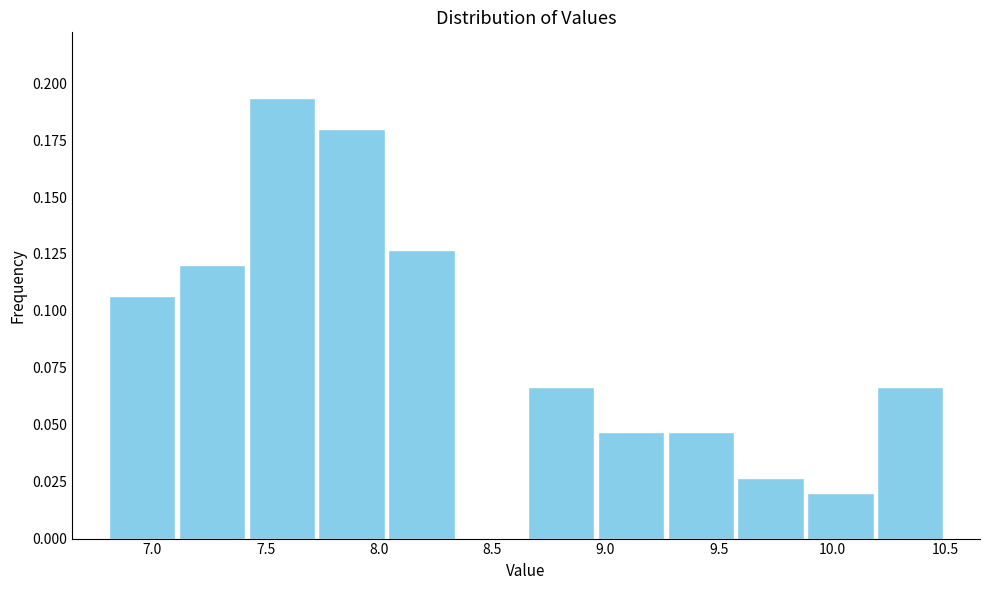

Reading left to right, transcribe this chart: for each bar, give the range it covers on the x-axis and its height. Neither the bar edges nor the heights are printed on the chart, so give them approximately, as read against the axes.

6.80 to 7.10: 0.105
7.10 to 7.40: 0.120
7.40 to 7.75: 0.195
7.75 to 8.05: 0.180
8.05 to 8.35: 0.125
8.35 to 8.65: 0
8.65 to 8.95: 0.065
8.95 to 9.25: 0.045
9.25 to 9.60: 0.045
9.60 to 9.90: 0.025
9.90 to 10.20: 0.020
10.20 to 10.50: 0.065